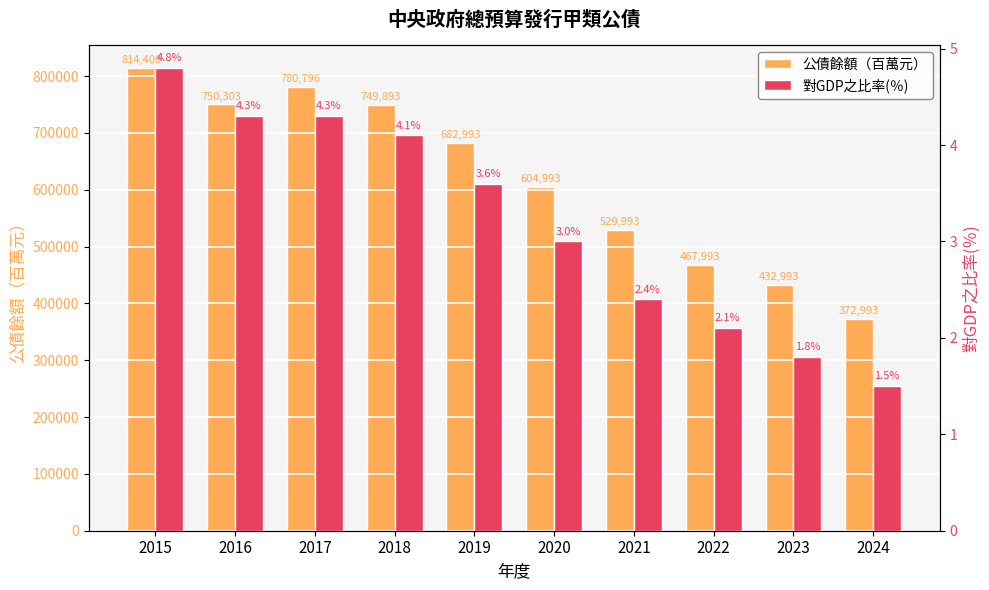

How many values in the 公債餘額（百萬元） series are below 682993?

5